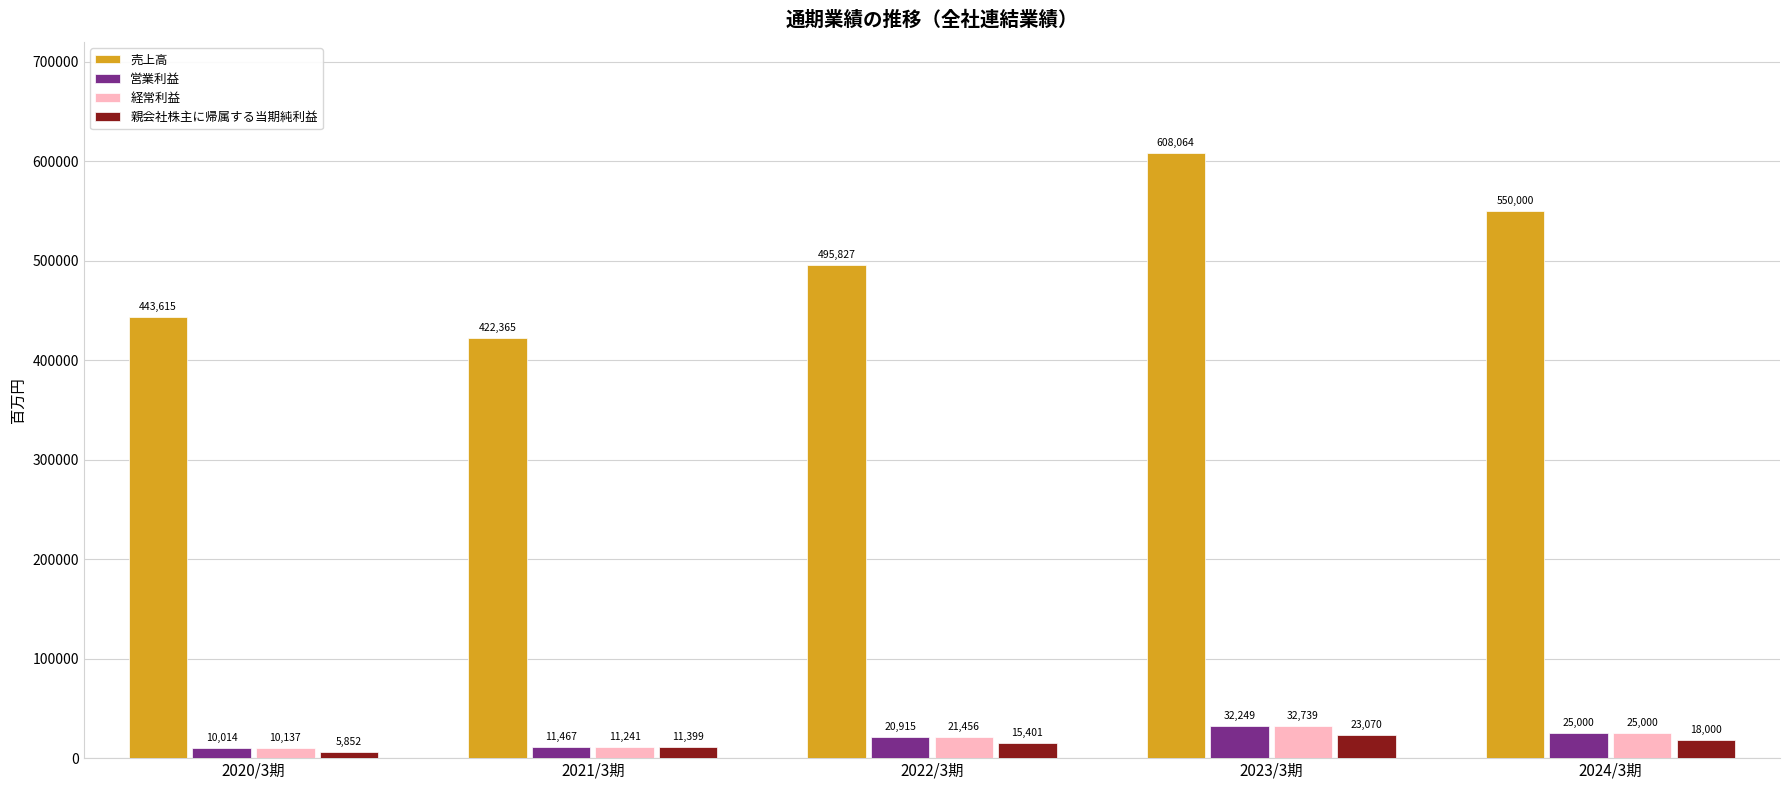

What is the lowest value of the 親会社株主に帰属する当期純利益 series?

5852